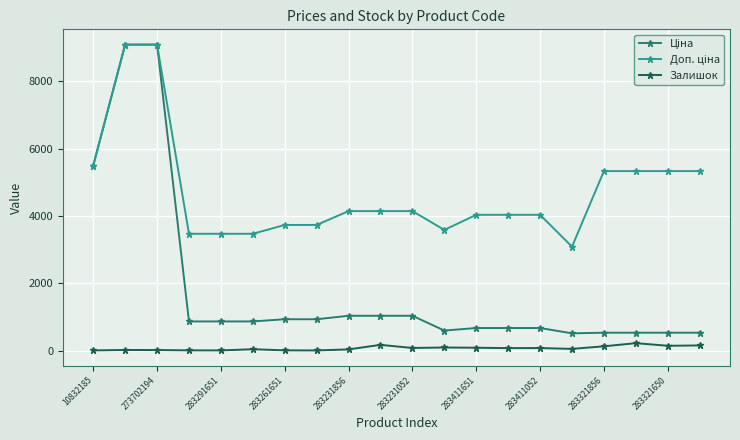

What is the maximum value shown in the chart?

9092.0